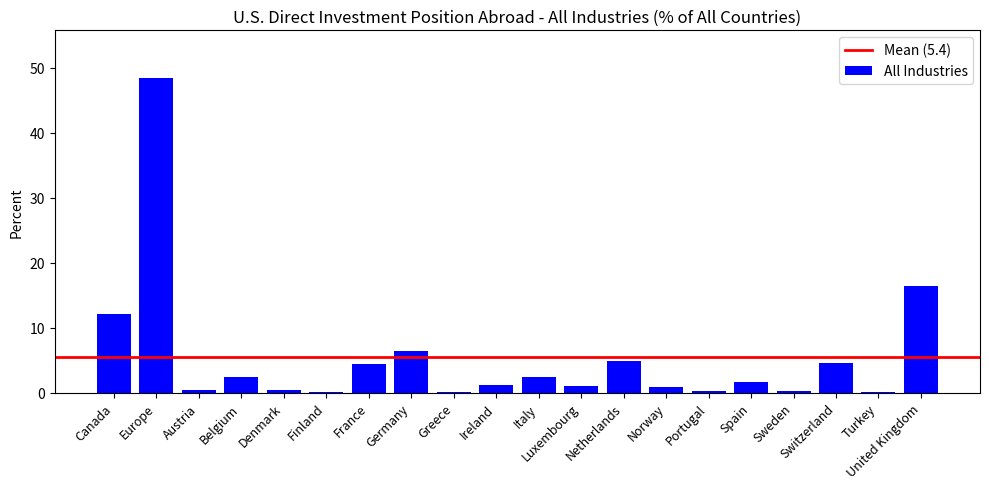

What is the greatest value displayed?

48.5